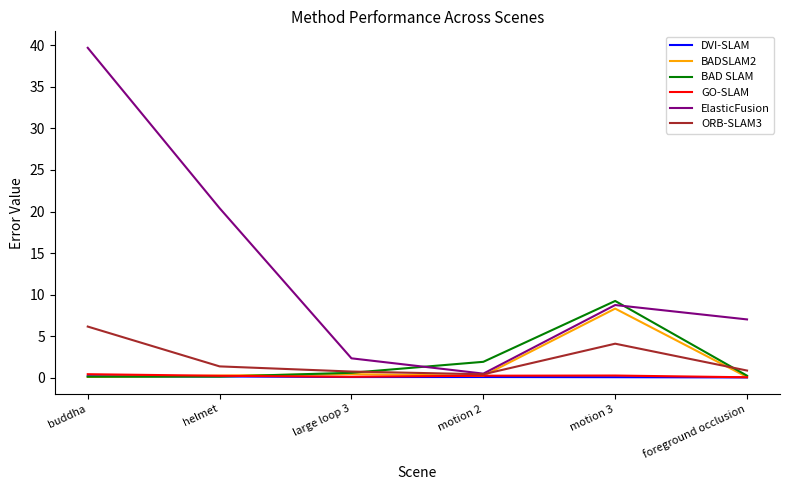

After their last crossing, which series has the higher values: BAD SLAM or ElasticFusion?

ElasticFusion